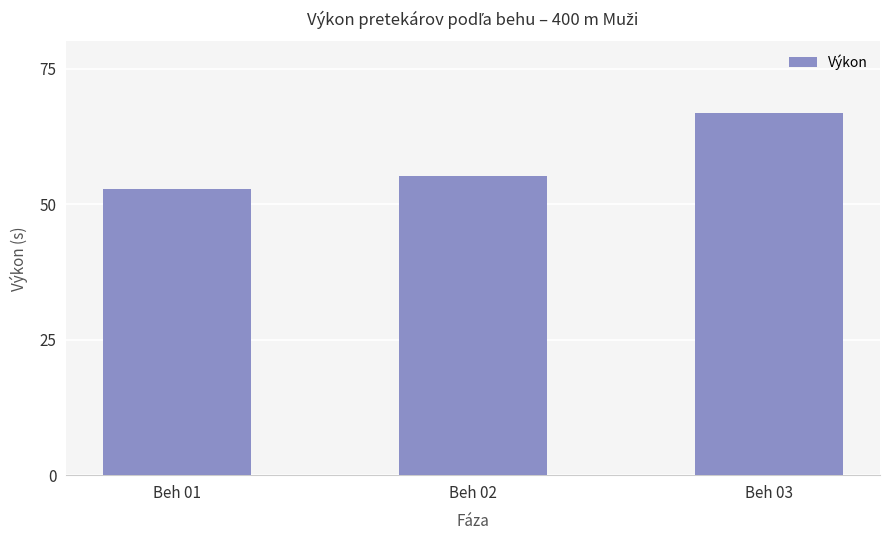

What is the change in value from Beh 02 to Beh 03?

+11.6